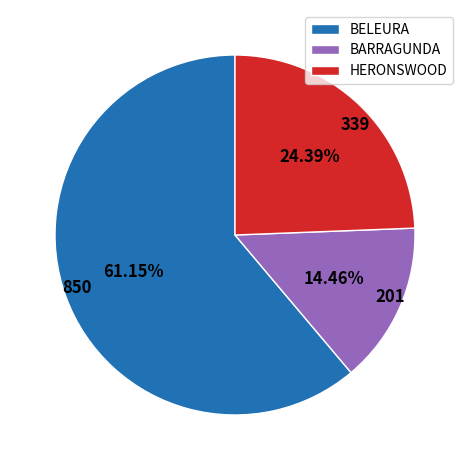

Combined, do BELEURA and BARRAGUNDA account for over 50%?

Yes